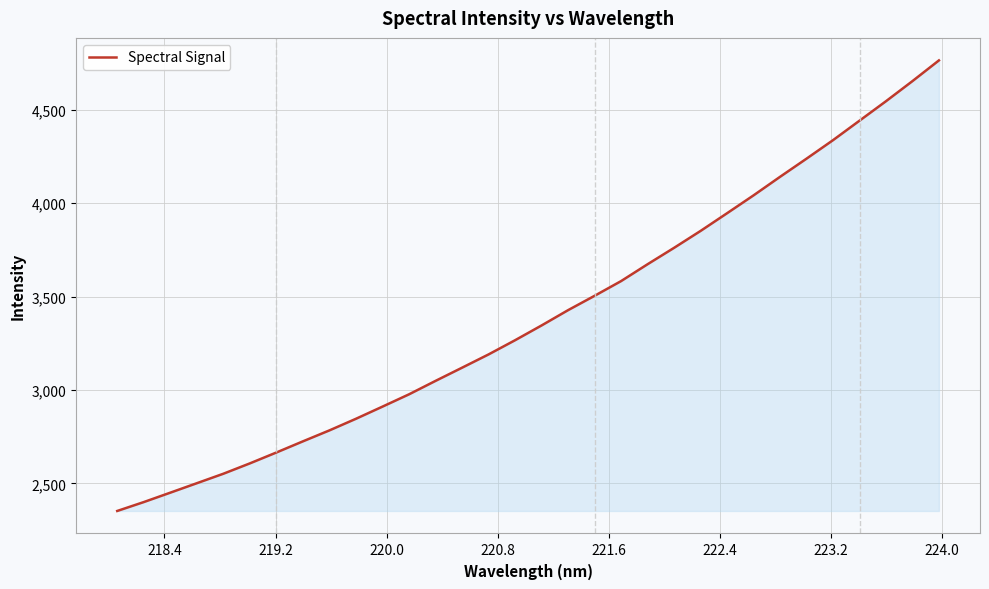

What is the maximum value shown in the chart?

4764.1